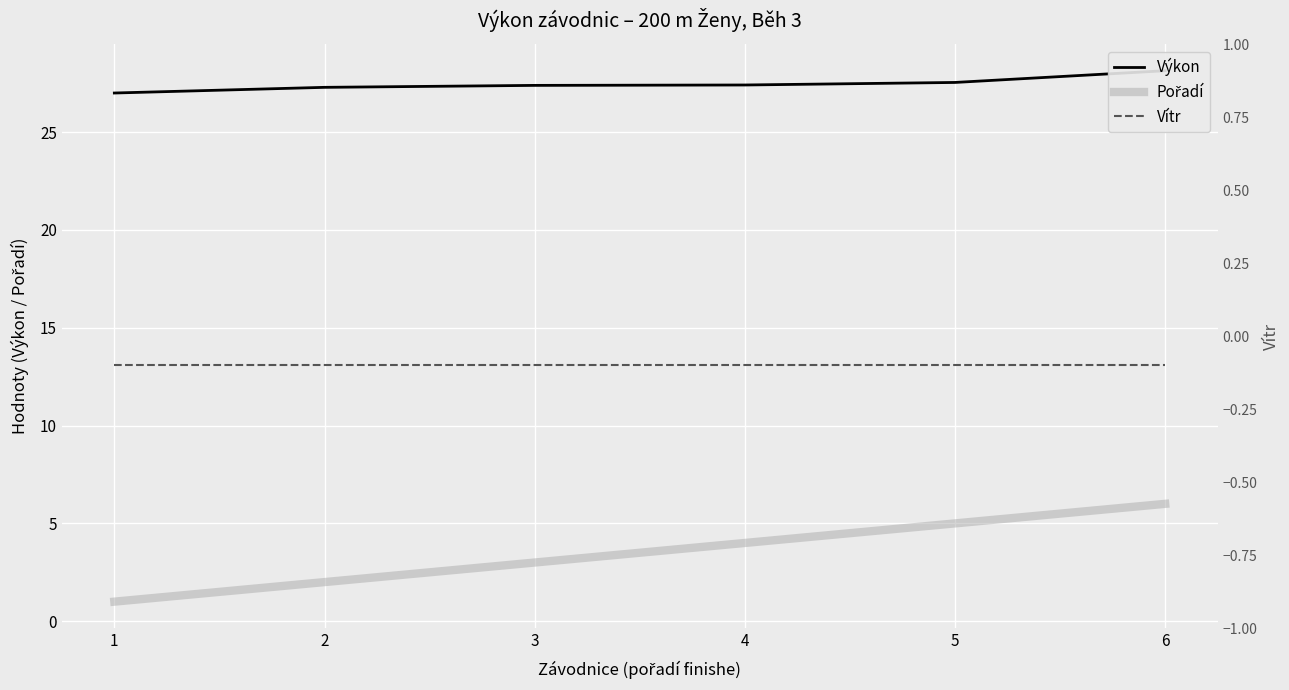

Reading left to right, extract all data points from this chart.

Výkon: 27.0	27.3	27.4	27.4	27.5	28.1
Pořadí: 1.0	2.0	3.0	4.0	5.0	6.0
Vítr: -0.1	-0.1	-0.1	-0.1	-0.1	-0.1